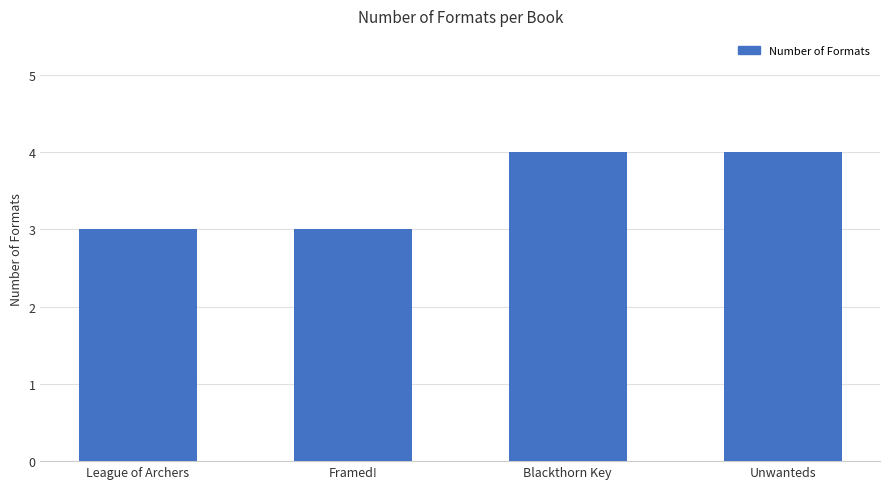

What is the change in value from League of Archers to Unwanteds?

+1